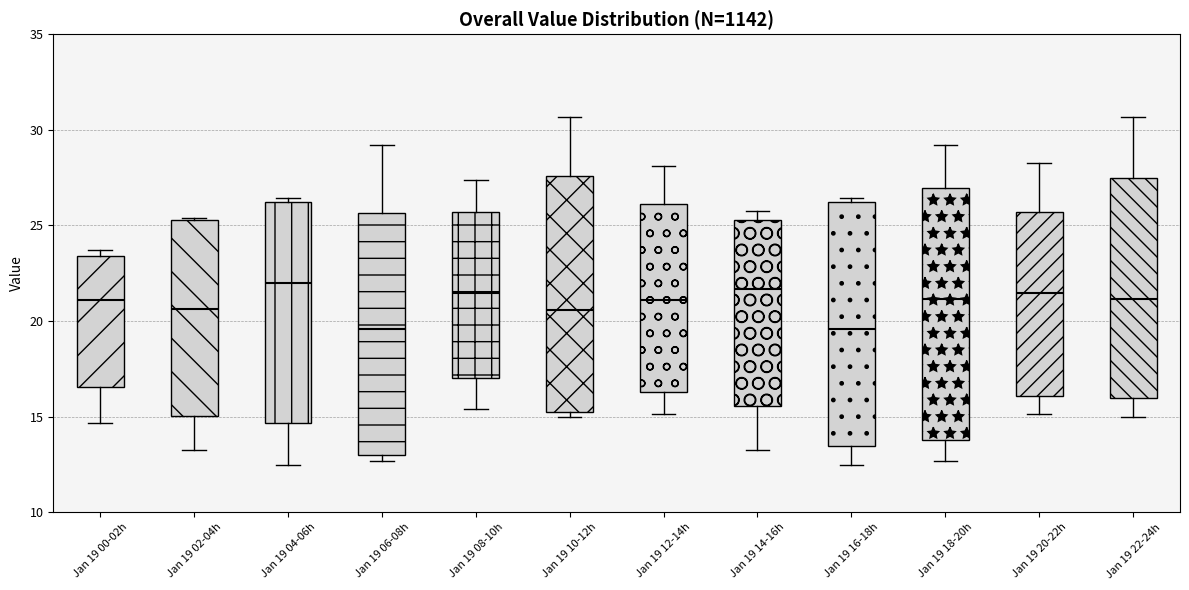

Reading left to right, transcribe this box plot: for each box, give where its median line is, the range the box spans, and where its two whiskers end, as read against the y-axis. The values are not printed on the chart, so give them approximately, as read against the axis.

Jan 19 00-02h: median 21.0, box 16.5 to 23.5, whiskers 14.5 to 23.5 (just above the box's upper edge)
Jan 19 02-04h: median 20.5, box 15.0 to 25.5, whiskers 13.5 to 25.5
Jan 19 04-06h: median 22.0, box 14.5 to 26.0, whiskers 12.5 to 26.5
Jan 19 06-08h: median 19.5, box 13.0 to 25.5, whiskers 12.5 to 29.0
Jan 19 08-10h: median 21.5, box 17.0 to 25.5, whiskers 15.5 to 27.5
Jan 19 10-12h: median 20.5, box 15.5 to 27.5, whiskers 15.0 to 30.5
Jan 19 12-14h: median 21.0, box 16.5 to 26.0, whiskers 15.0 to 28.0
Jan 19 14-16h: median 21.5, box 15.5 to 25.5, whiskers 13.5 to 25.5 (just above the box's upper edge)
Jan 19 16-18h: median 19.5, box 13.5 to 26.0, whiskers 12.5 to 26.5
Jan 19 18-20h: median 21.0, box 14.0 to 27.0, whiskers 12.5 to 29.0
Jan 19 20-22h: median 21.5, box 16.0 to 25.5, whiskers 15.0 to 28.5
Jan 19 22-24h: median 21.0, box 16.0 to 27.5, whiskers 15.0 to 30.5